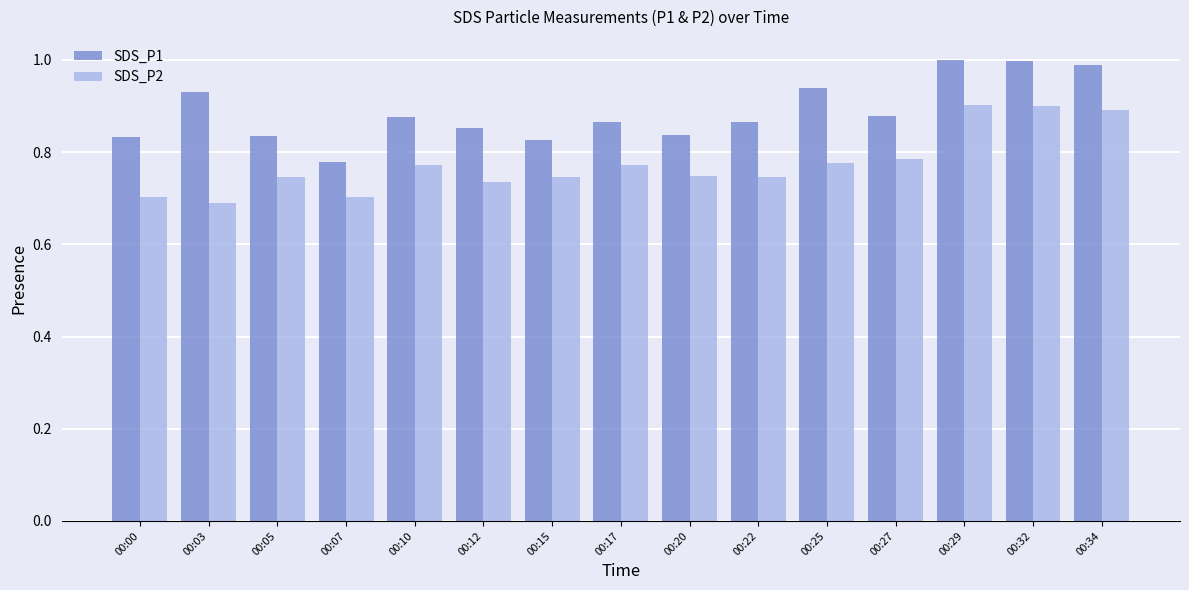

Does the chart contain stacked bars?

No